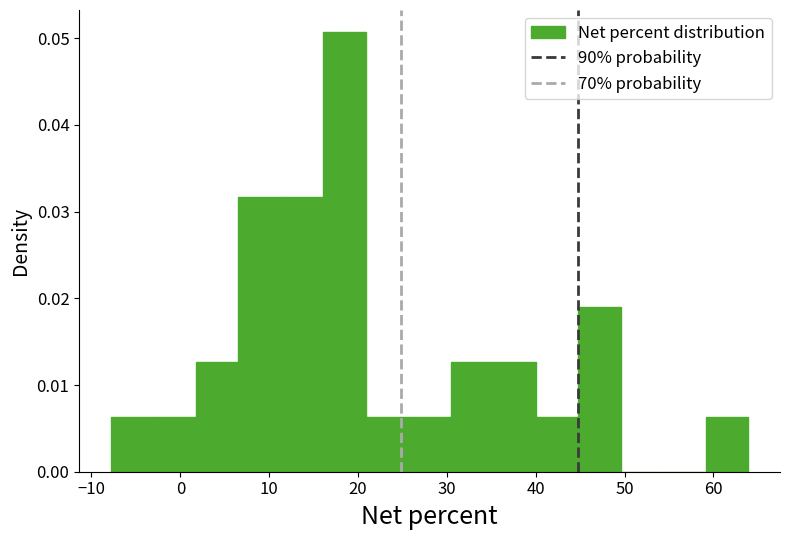

Reading left to right, list every bar in this chart as the range it spans on the x-axis followed by its height. Neither the bar edges nor the heights are printed on the chart, so give them approximately, as read against the axes.

-8 to -3: 0.006
-3 to 2: 0.006
2 to 7: 0.013
7 to 11: 0.032
11 to 16: 0.032
16 to 21: 0.051
21 to 26: 0.006
26 to 30: 0.006
30 to 35: 0.013
35 to 40: 0.013
40 to 45: 0.006
45 to 50: 0.019
50 to 54: 0
54 to 59: 0
59 to 64: 0.006